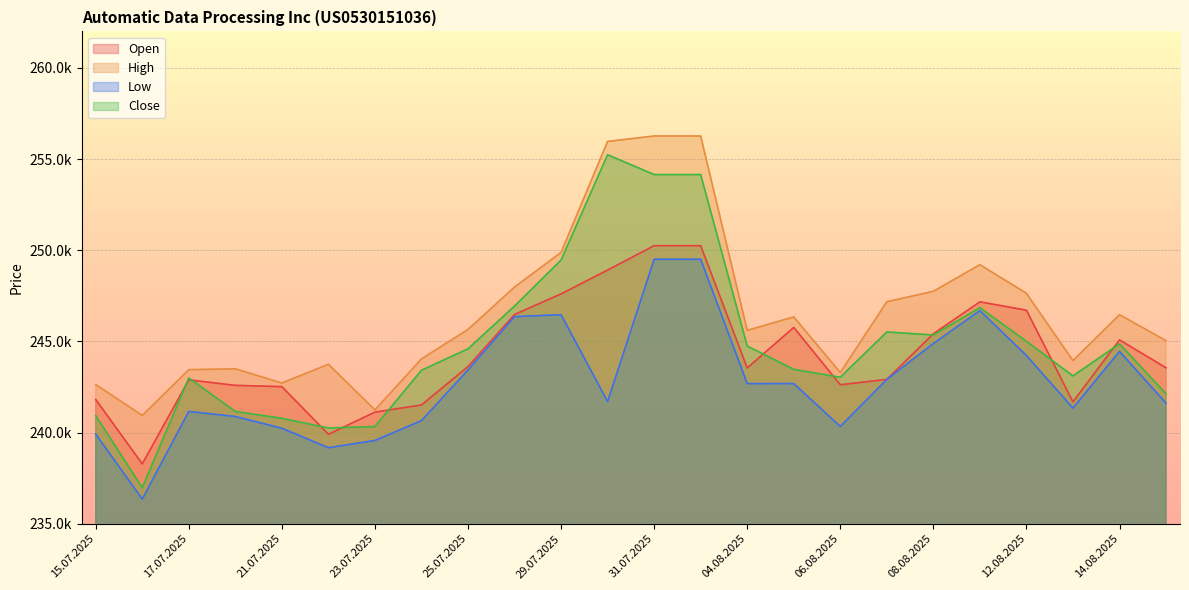

Reading right to left, transcribe all the data shown in this chart.

Open: 243553	245082	241685	246712	247170	245420	242917	242624	245766	243545	250250	250250	248913	247606	246477	243621	241516	241122	239909	242520	242590	242889	238283	241814
High: 245041	246465	243946	247638	249207	247748	247174	243292	246343	245606	256264	256264	255966	249882	247981	245656	244041	241243	243746	242717	243497	243451	240941	242635
Low: 241610	244454	241346	244226	246691	244884	242917	240338	242687	242686	249504	249504	241706	246464	246359	243436	240657	239570	239171	240240	240881	241162	236352	239917
Close: 242130	244868	243108	245004	246851	245354	245516	243035	243469	244748	254149	254149	255235	249461	246939	244595	243419	240333	240252	240782	241159	242994	236978	240926